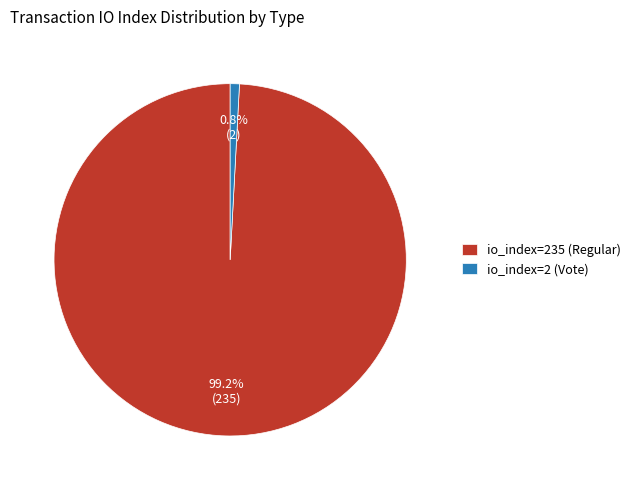

What is the ratio of the value at io_index=235 (Regular) to the value at io_index=2 (Vote)?

117.5